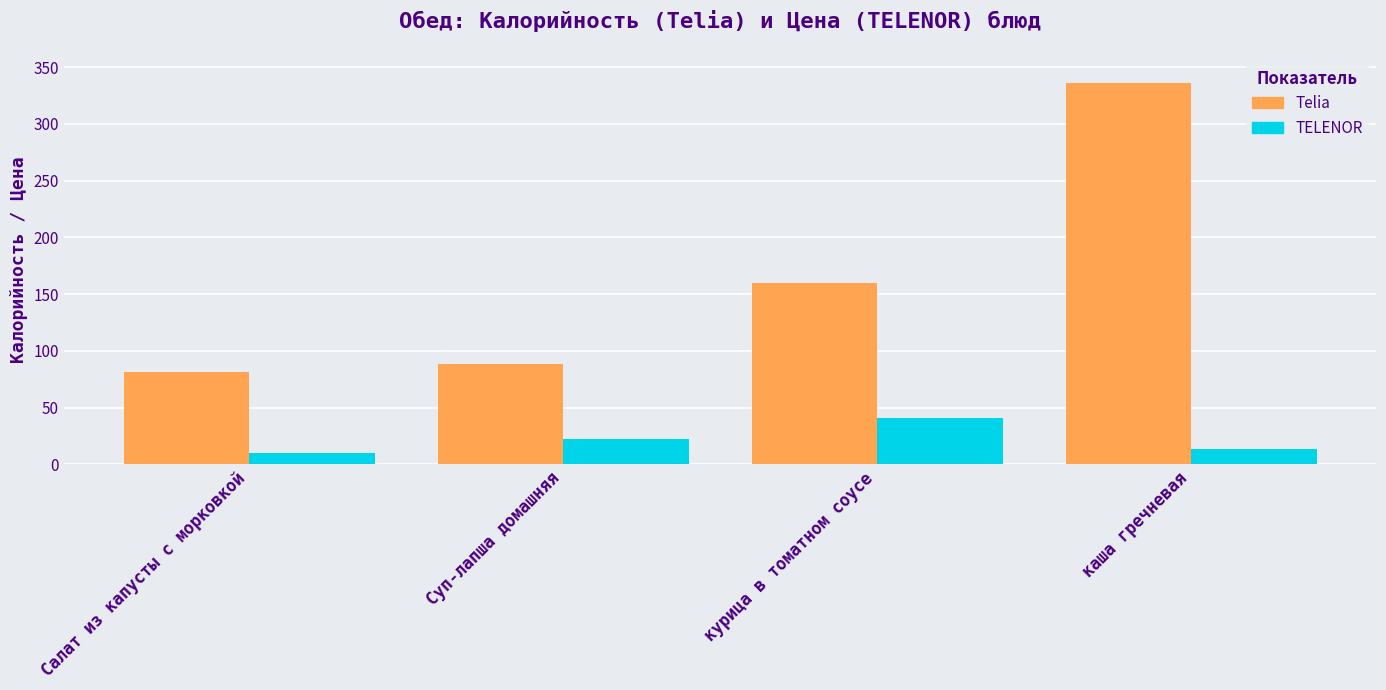

What are all the series names shown in the legend?

Telia, TELENOR